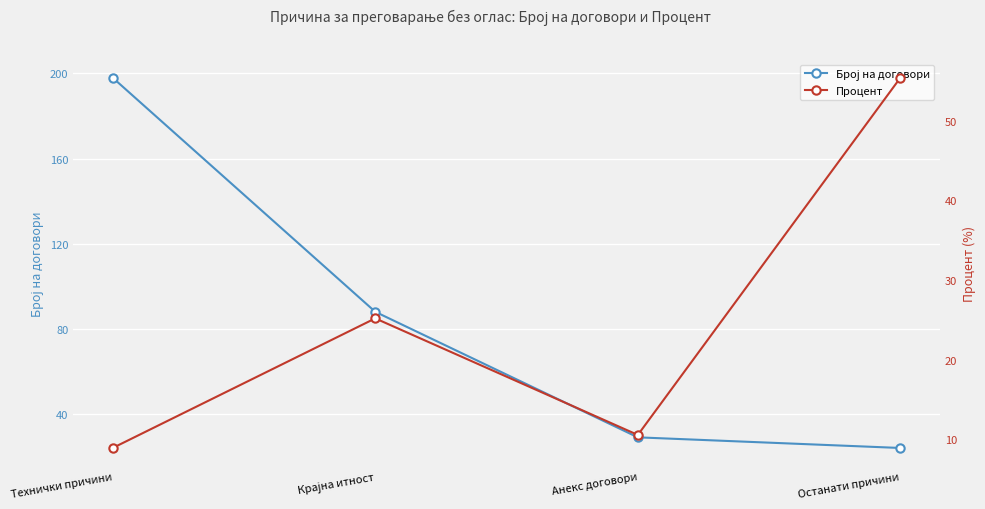

What is the label of the 1st point from the left?

Технички причини